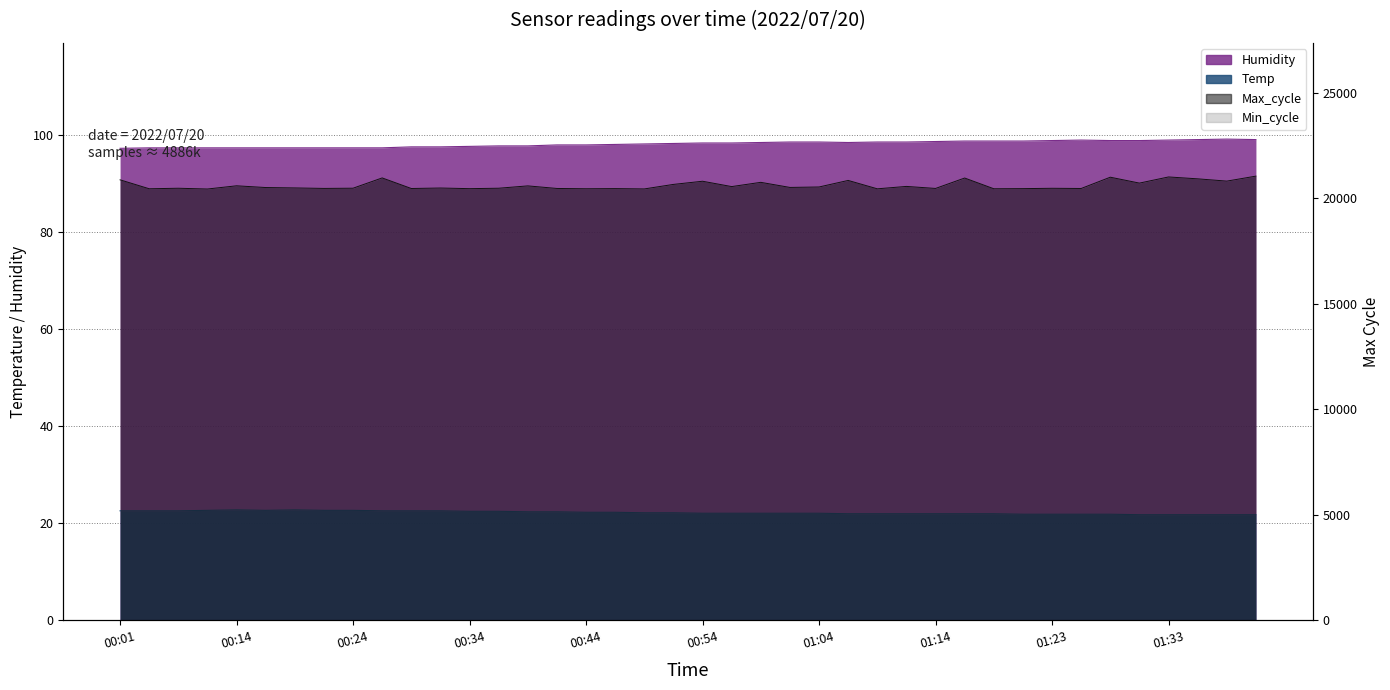

At which category does Temp reach its first local peak?

00:14